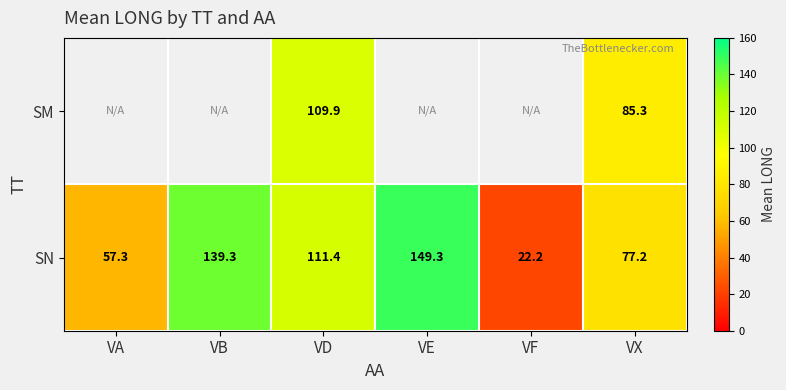

The SN series shows 26.9 at VX. True or false?

False